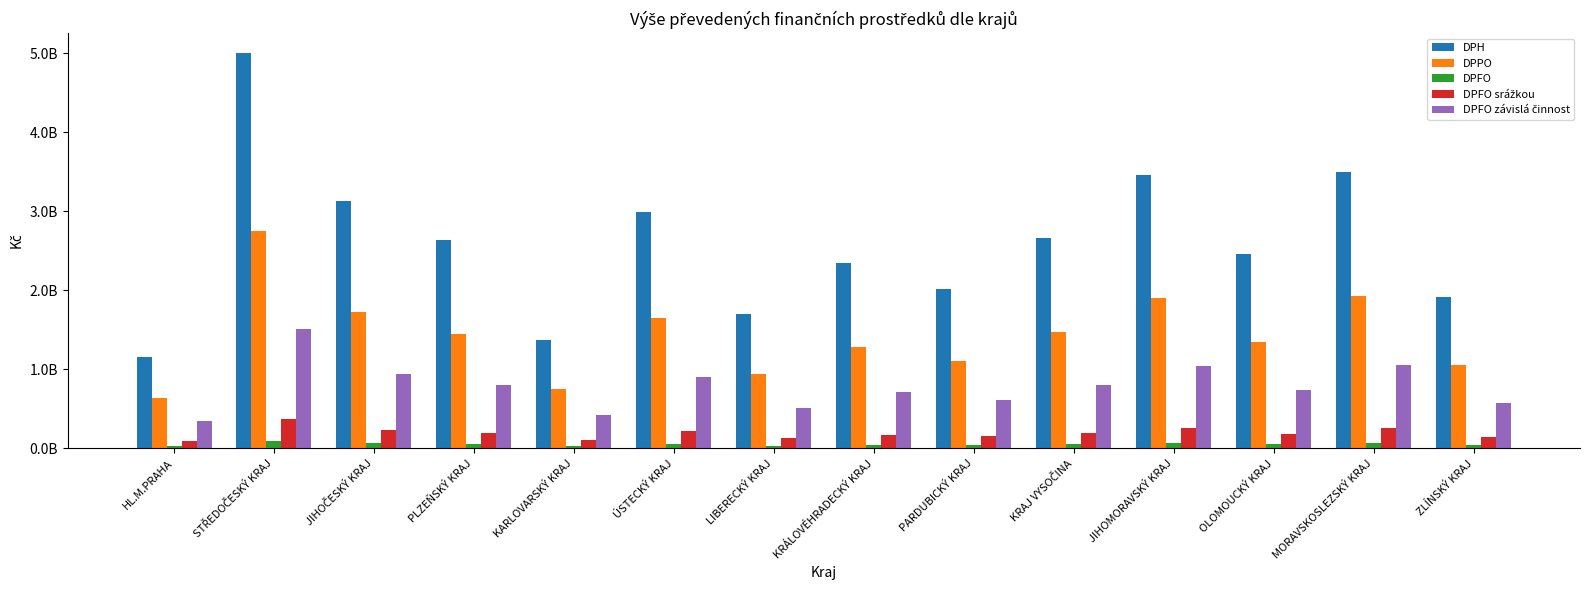

At JIHOČESKÝ KRAJ, list the series in order from smallest to largest.

DPFO, DPFO srážkou, DPFO závislá činnost, DPPO, DPH